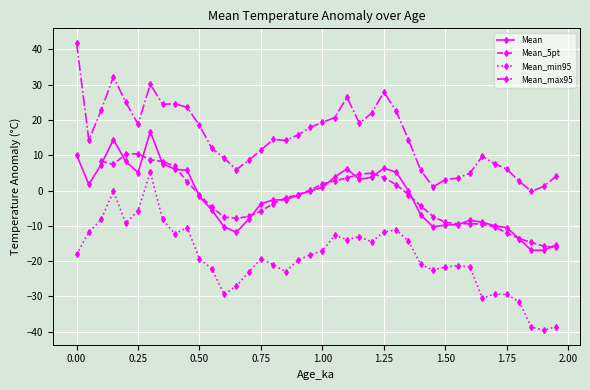

What is the lowest value of the Mean series?

-16.9